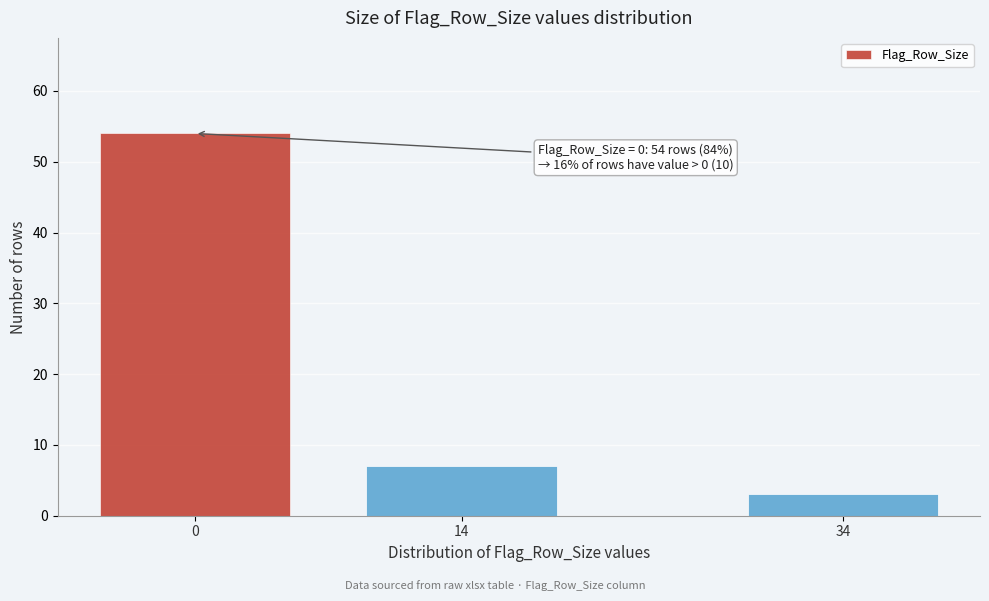

Reading right to left, transcribe all the data shown in this chart.

3	7	54